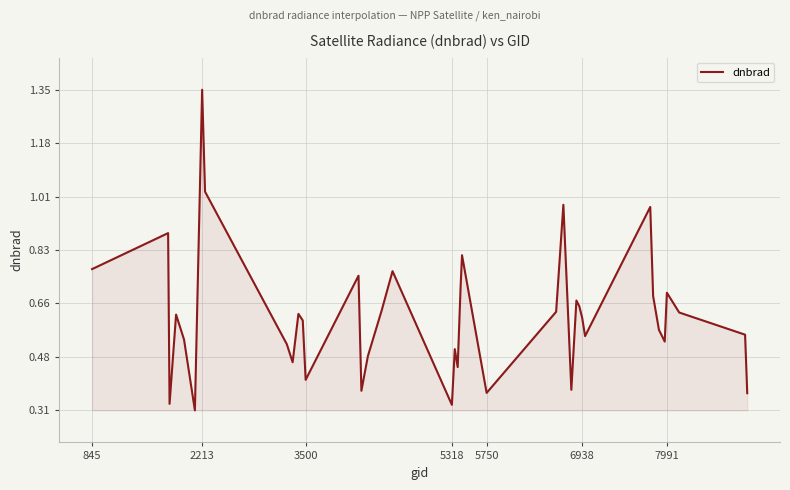

Is this an area chart (filled region under the line)?

Yes